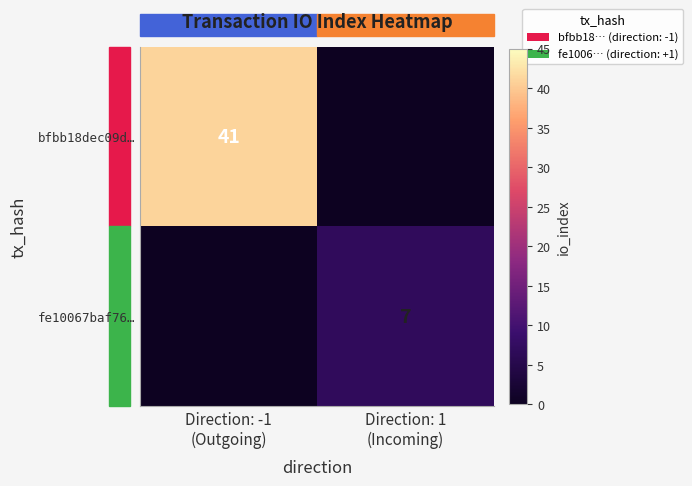

What is the sum of all bfbb18dec09d… values?

41